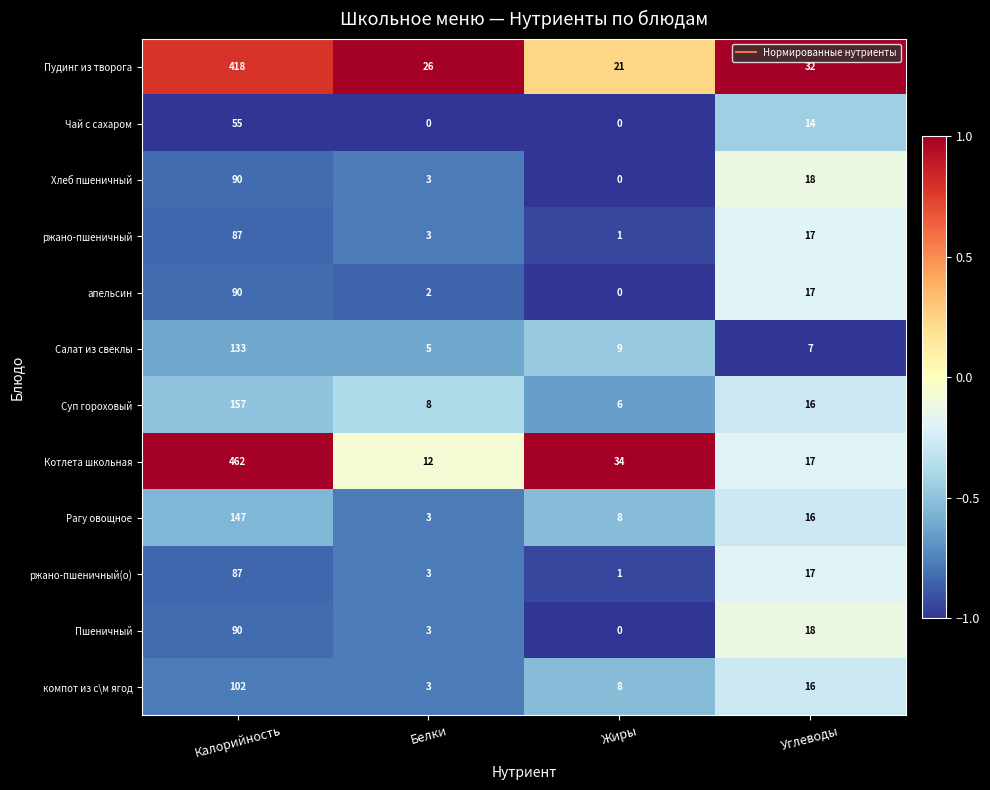

At which category is the sum across all series the highest?

Калорийность